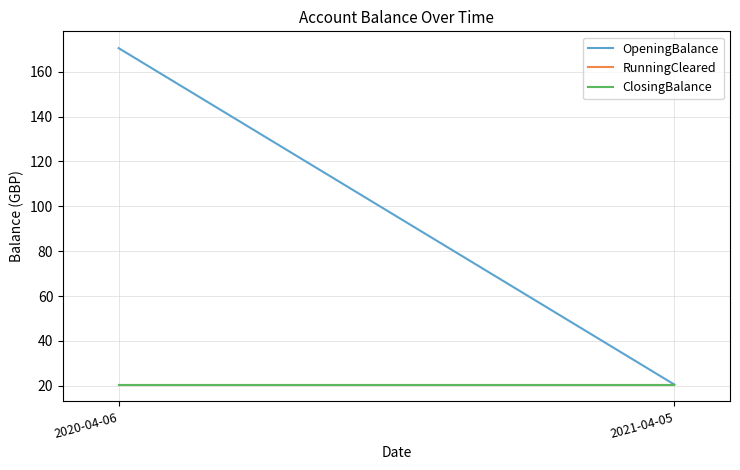

The value of OpeningBalance at 2020-04-06 is 170.5. True or false?

True